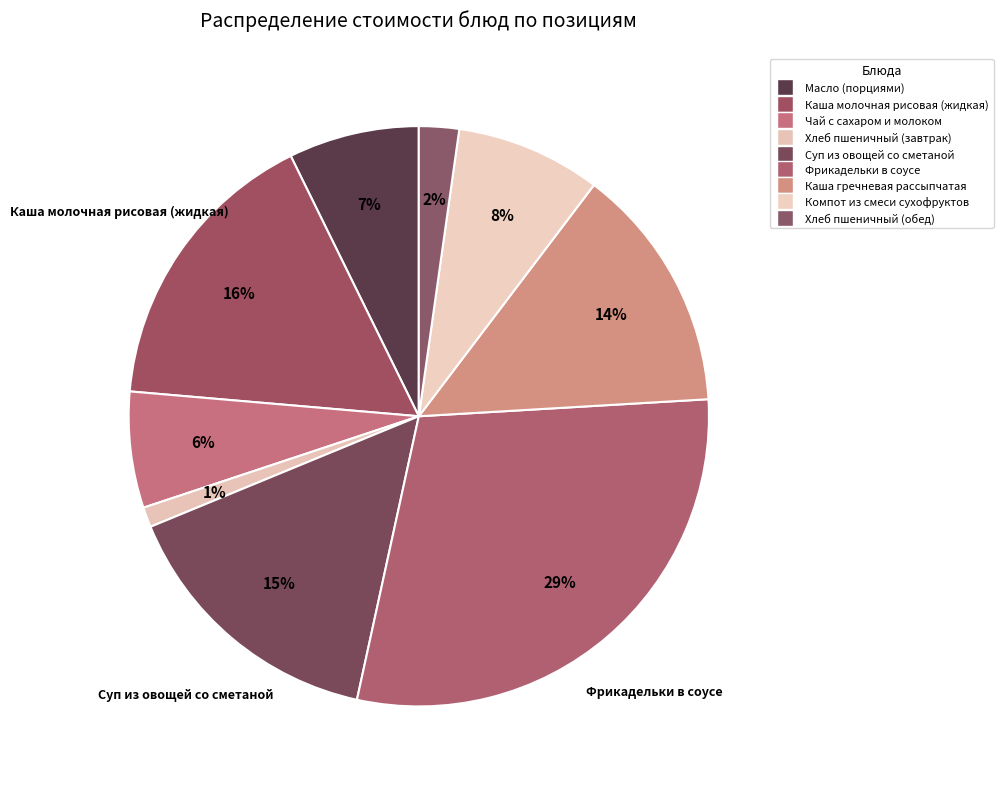

To the nearest percent, what is the difference between the largest and smallest slice percentages?

28%